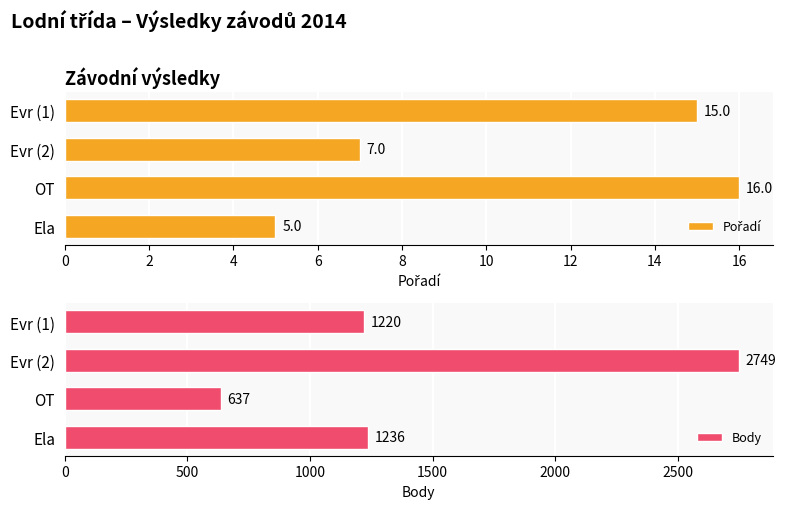

Does the chart contain stacked bars?

No